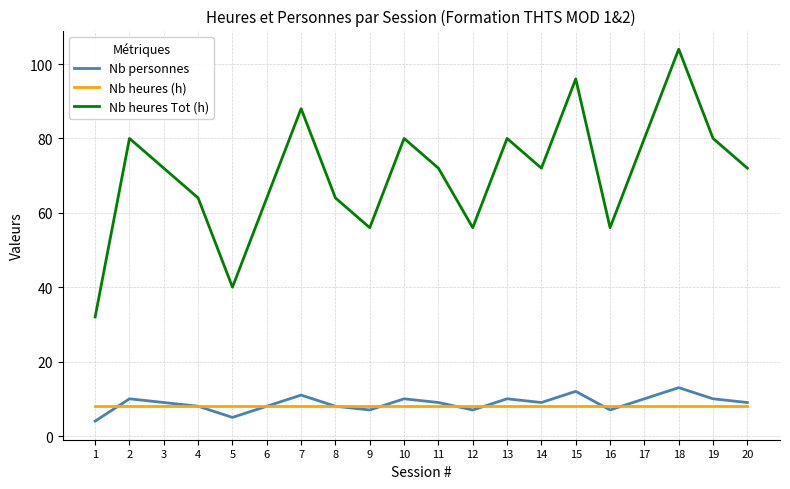

Count the number of data series in this chart.

3